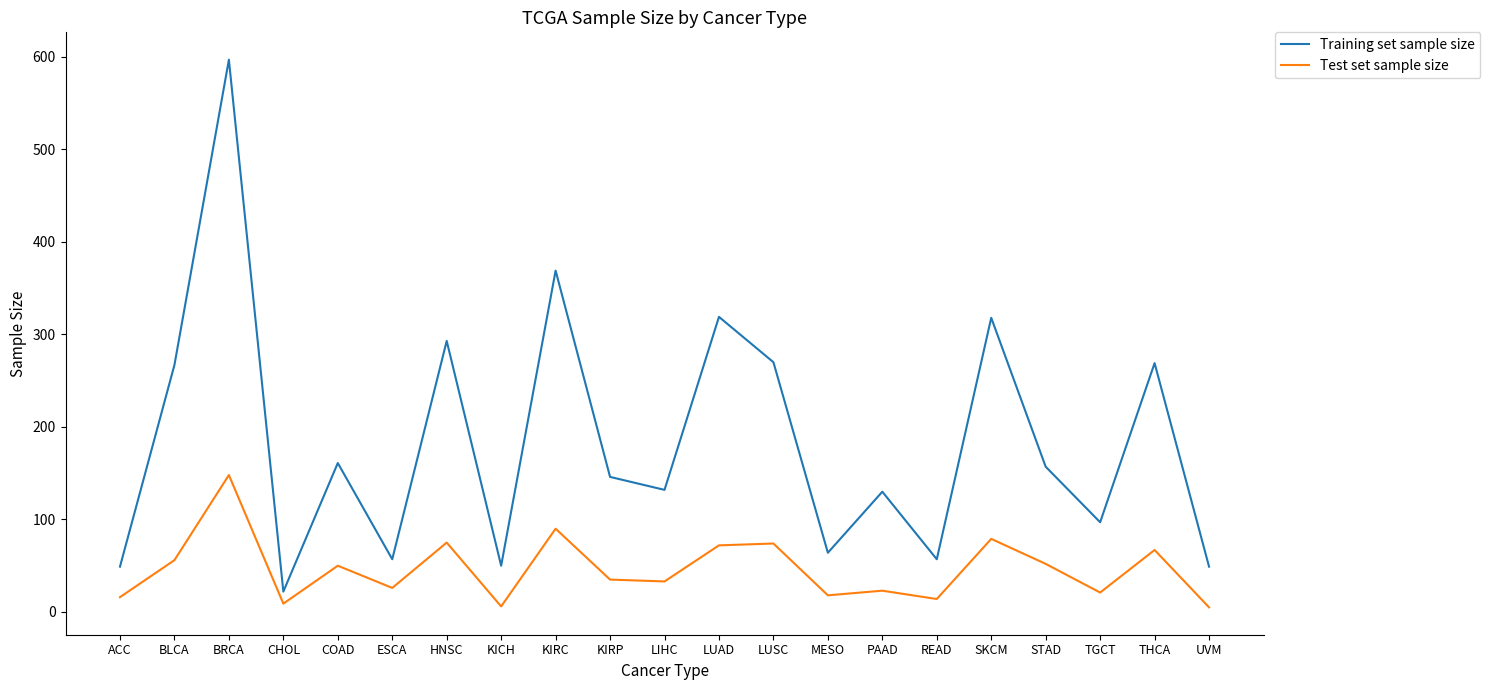

How many values in the Test set sample size series are below 35?

10